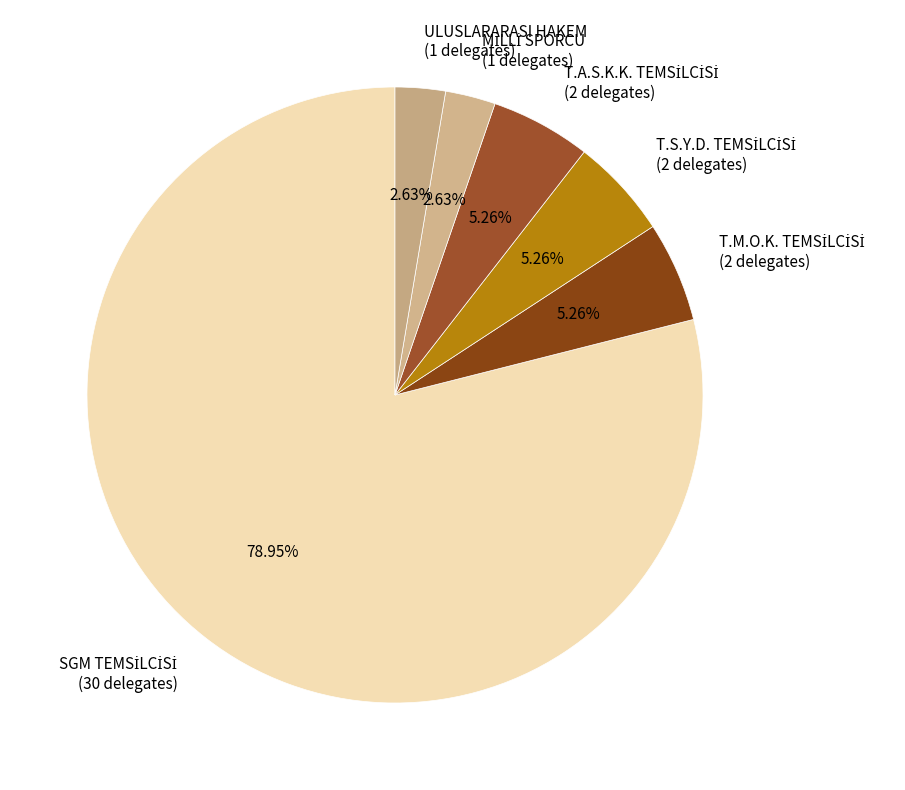

Is ULUSLARARASI HAKEM the majority of the pie?

No